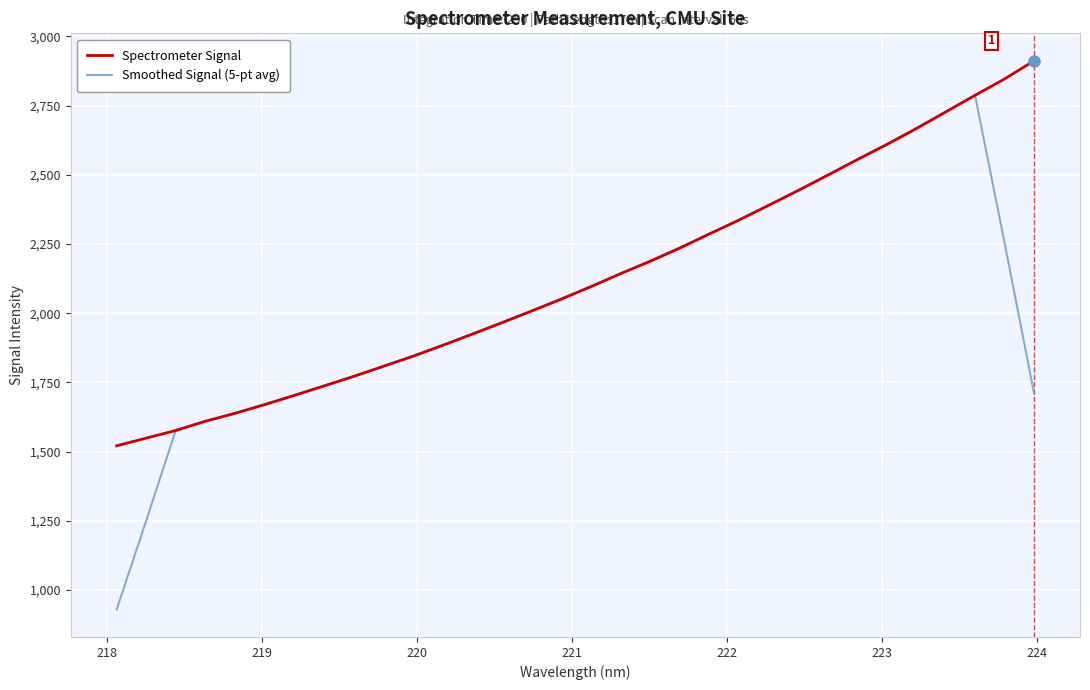

List the series in order of their peak value, lowest first.

Smoothed Signal (5-pt avg), Spectrometer Signal